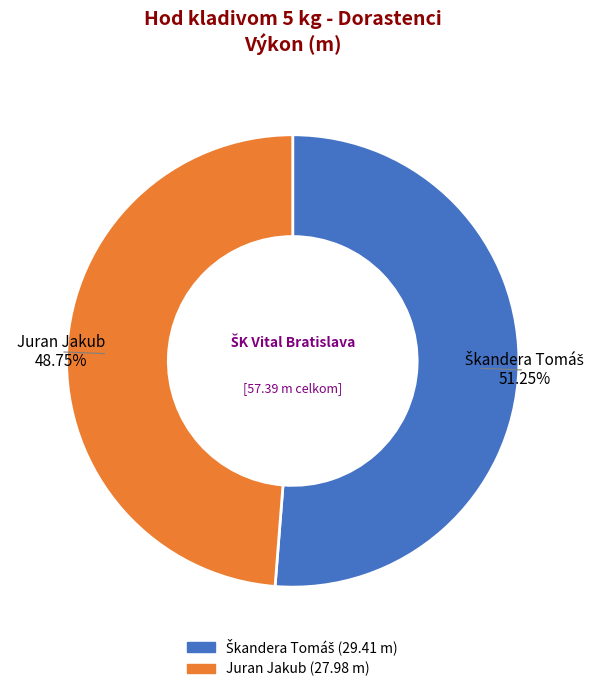

To the nearest percent, what is the difference between the largest and smallest slice percentages?

2%